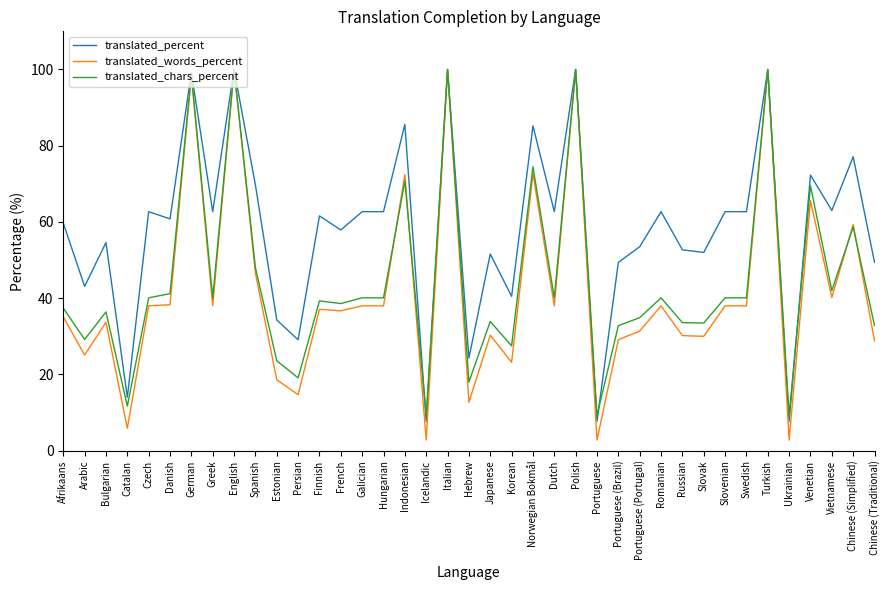

Where is translated_words_percent nearest to the value 51?

Spanish